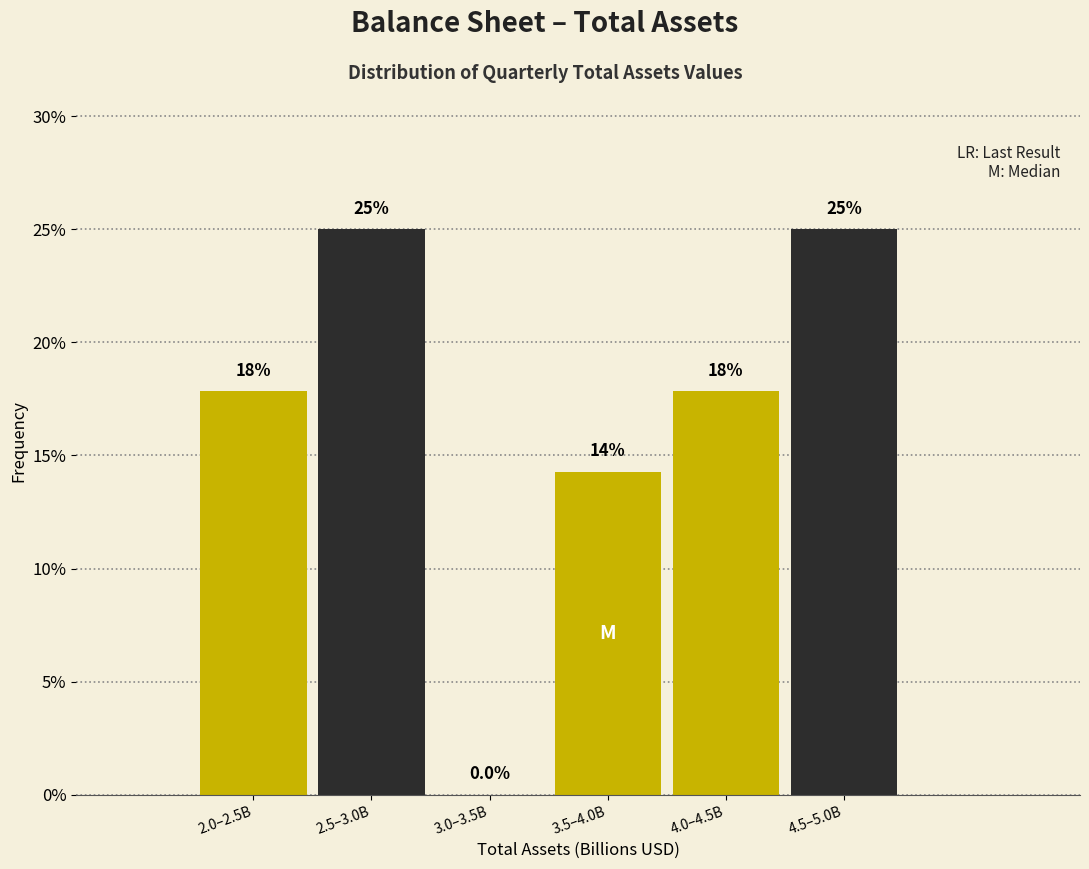

Reading right to left, transcribe all the data shown in this chart.

4.5–5.0B=25.0	4.0–4.5B=17.9	3.5–4.0B=14.3	3.0–3.5B=0.0	2.5–3.0B=25.0	2.0–2.5B=17.9